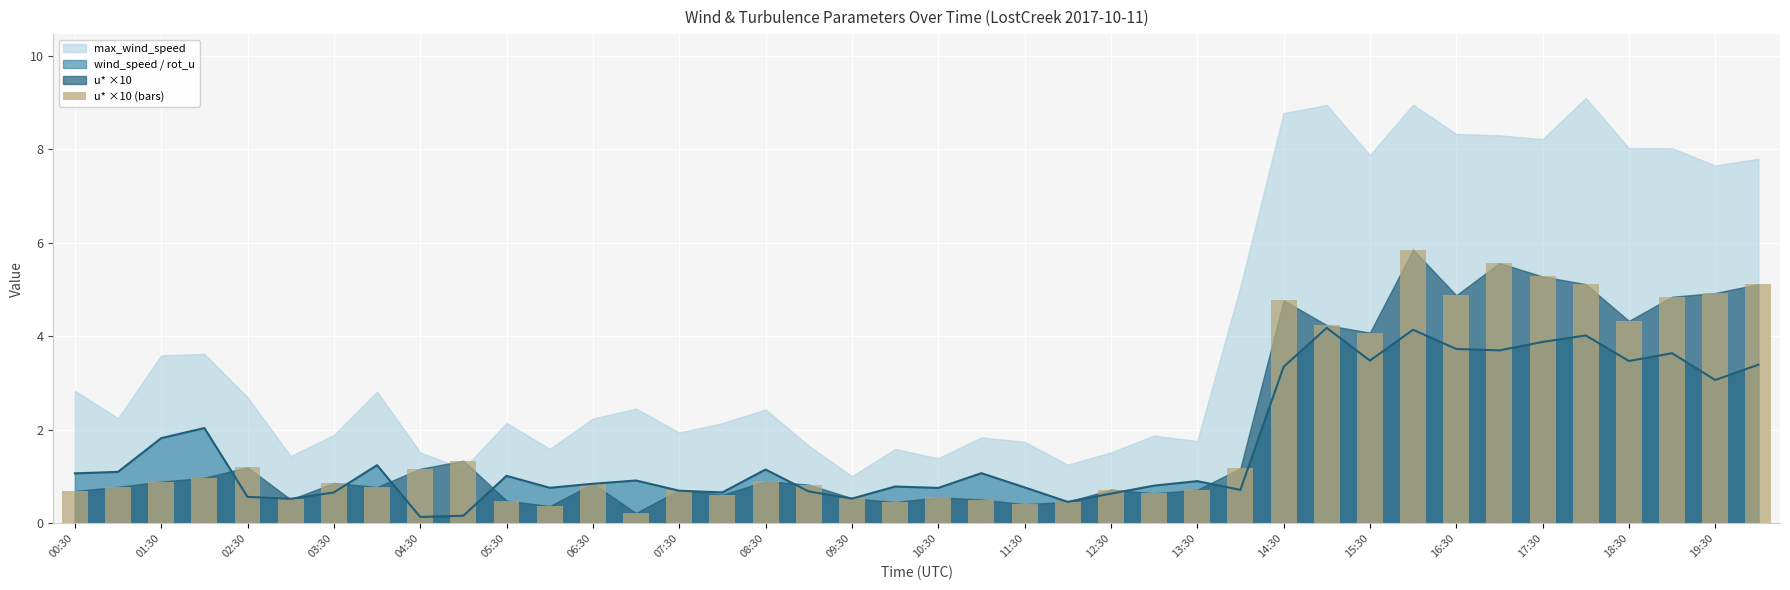

What is the sum of all values?

79.4